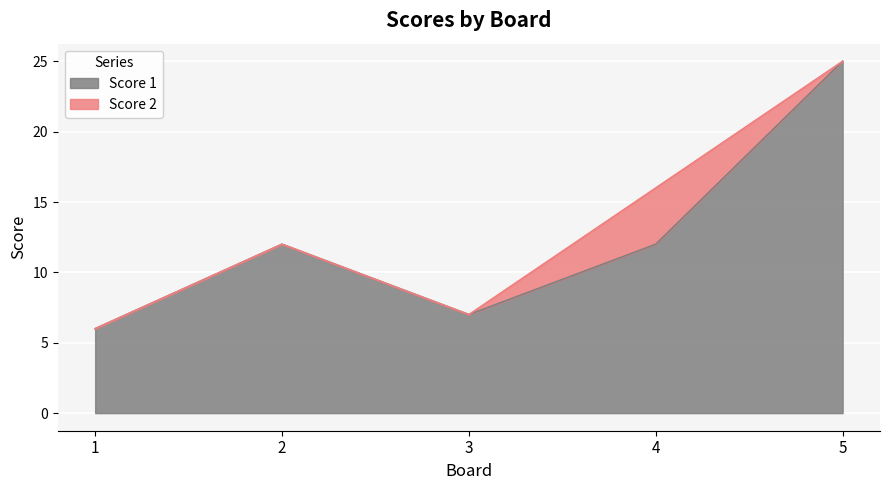

What is the average value?

12